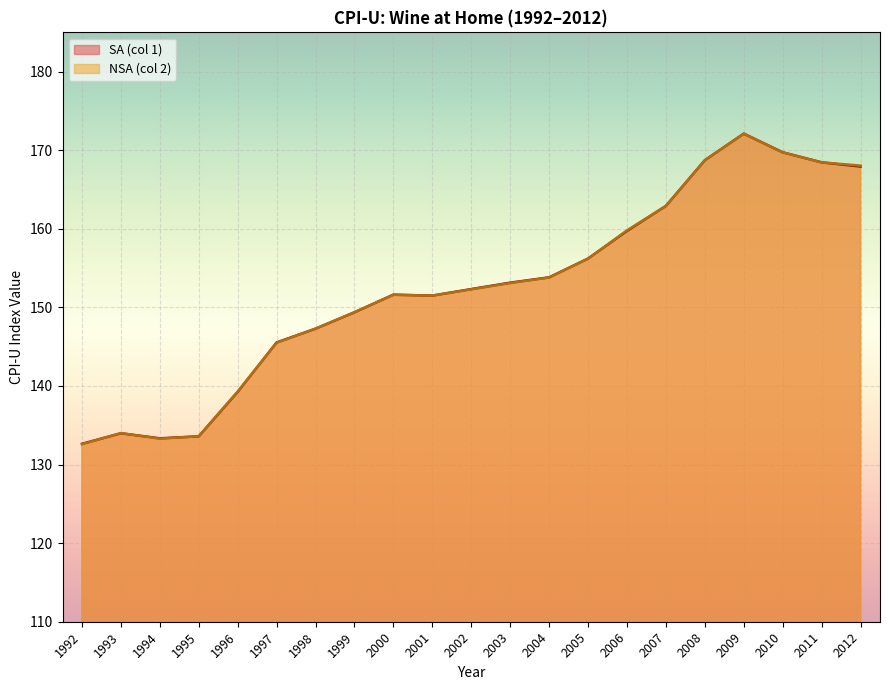

Where is NSA (col 2) nearest to the value 152?

2002